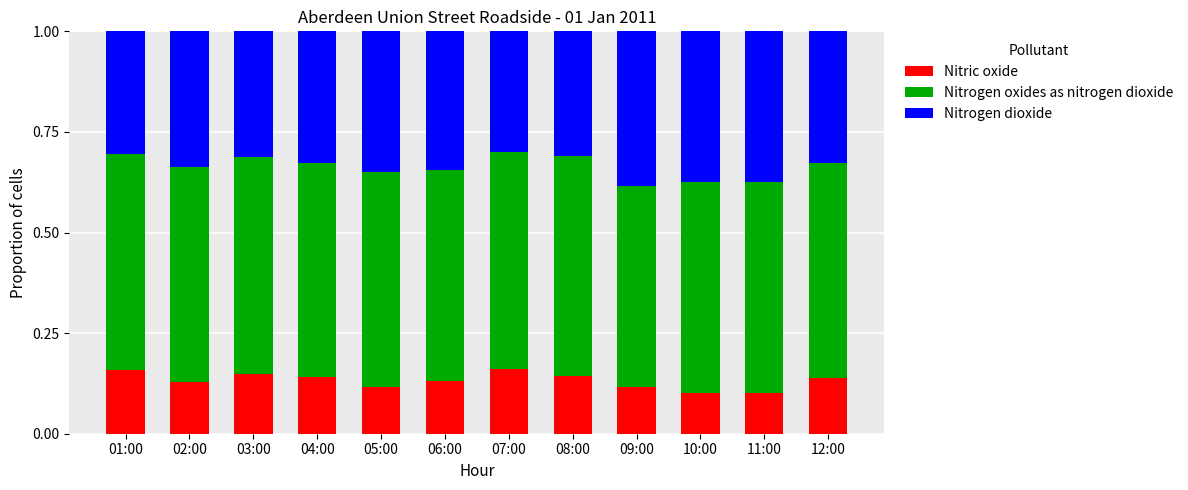

What is the total value across all series at 12:00?

1.0